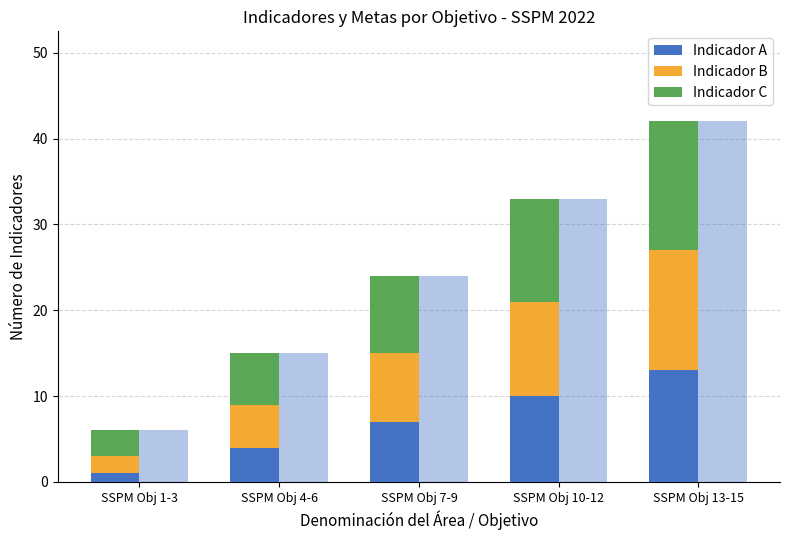

At which label does Indicador C first exceed 9?

SSPM Obj 10-12